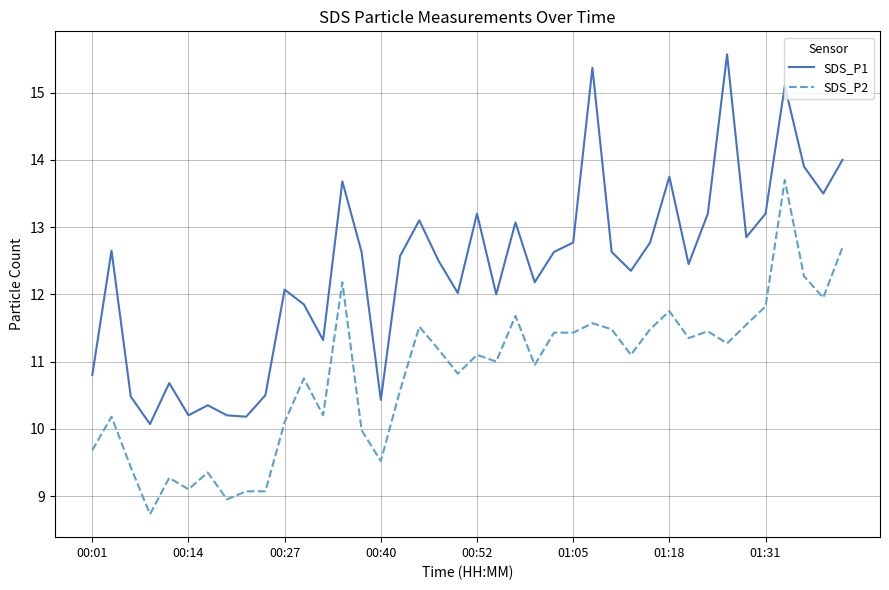

What is the difference between the maximum and minimum values in the SDS_P2 series?

5.0